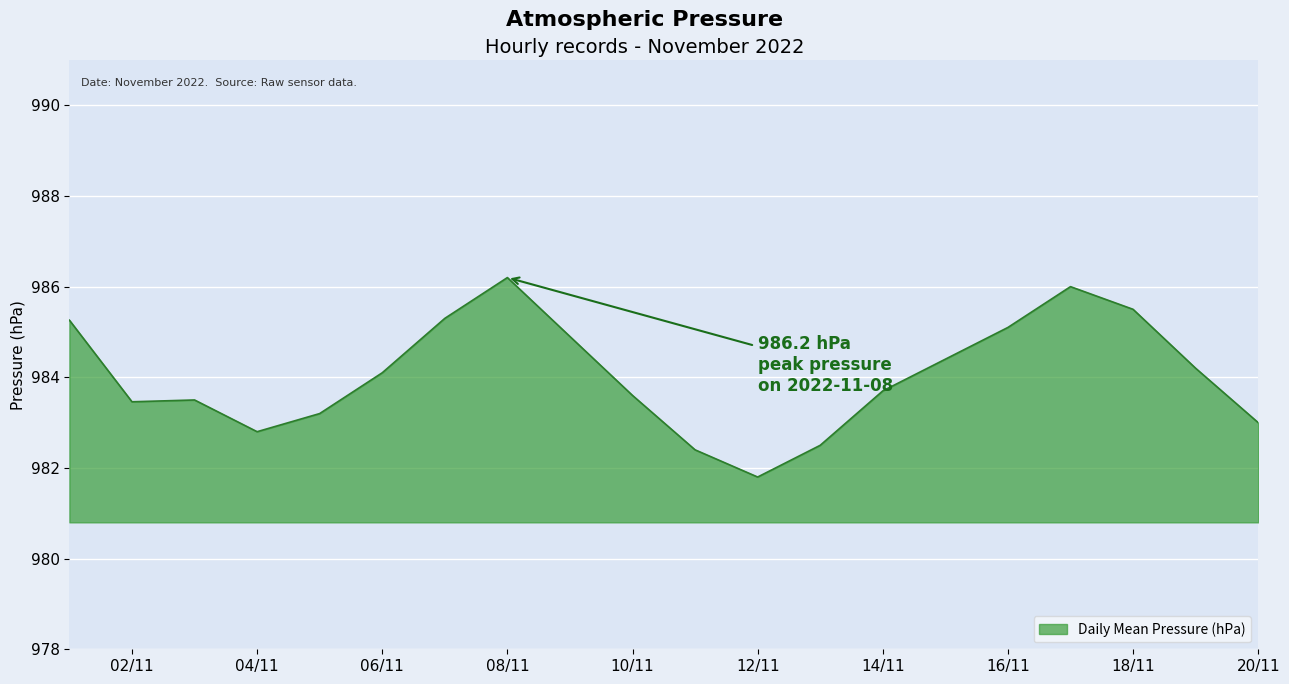

What is the minimum value shown in the chart?

981.8